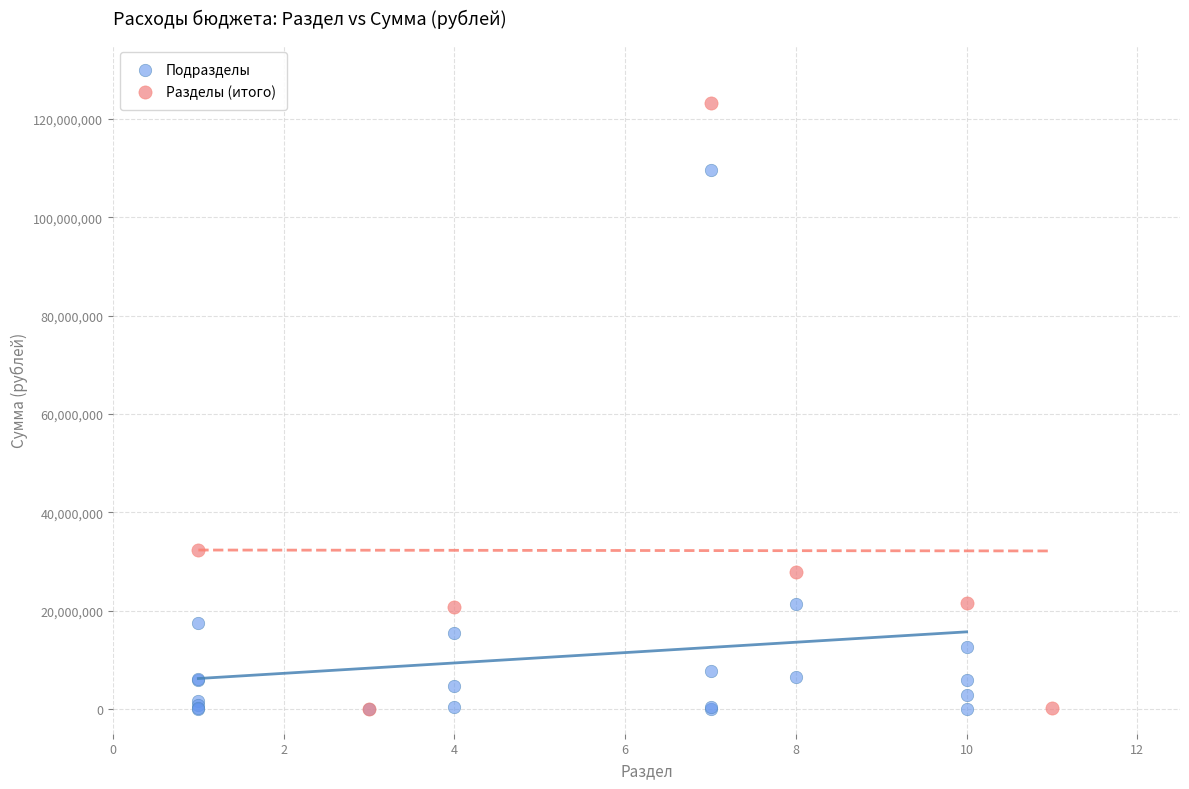

What are all the series names shown in the legend?

Подразделы, Разделы (итого)